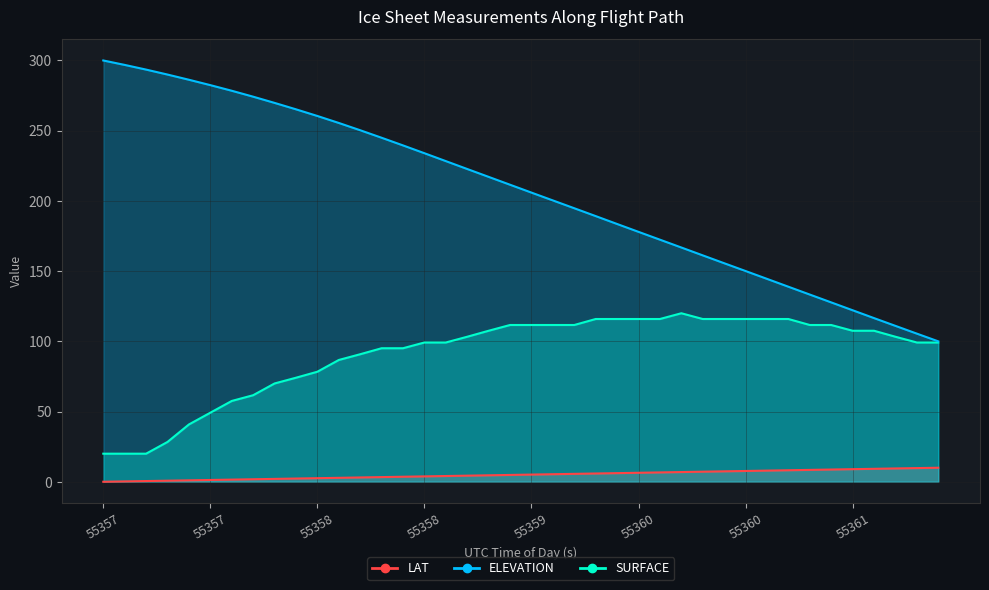

Rank the series by their average value, from lowest to highest.

LAT, SURFACE, ELEVATION